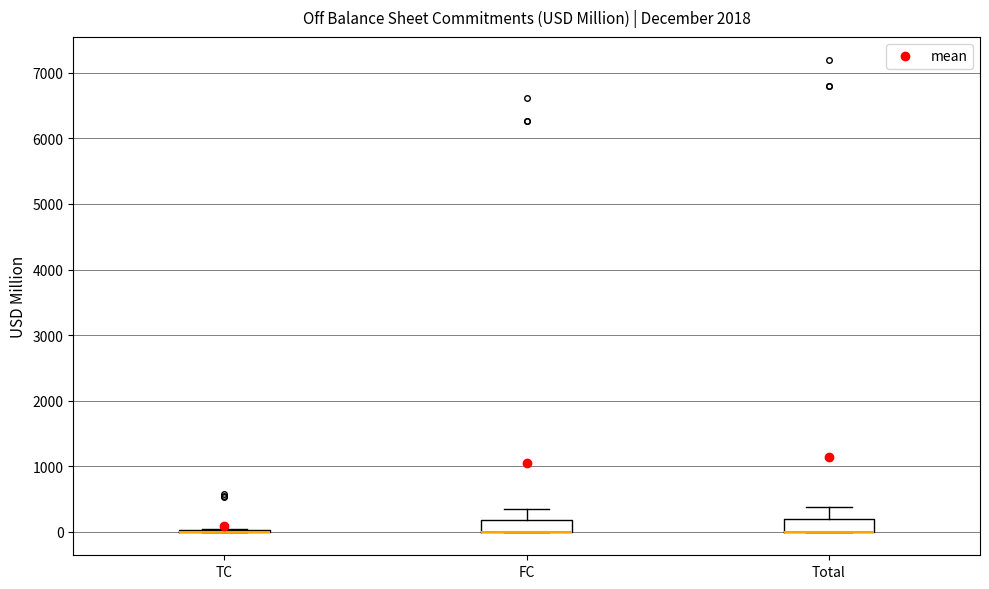

Reading left to right, read every box against the y-axis: the position of its median line, the range the box covers, and the ends of its whiskers. The values are not printed on the chart, so give them approximately, as read against the axis.

TC: box collapsed to a line at 0, whiskers 0 to 0
FC: median 0 (drawn on the box's lower edge), box 0 to 200, whiskers 0 to 300
Total: median 0 (drawn on the box's lower edge), box 0 to 200, whiskers 0 to 400